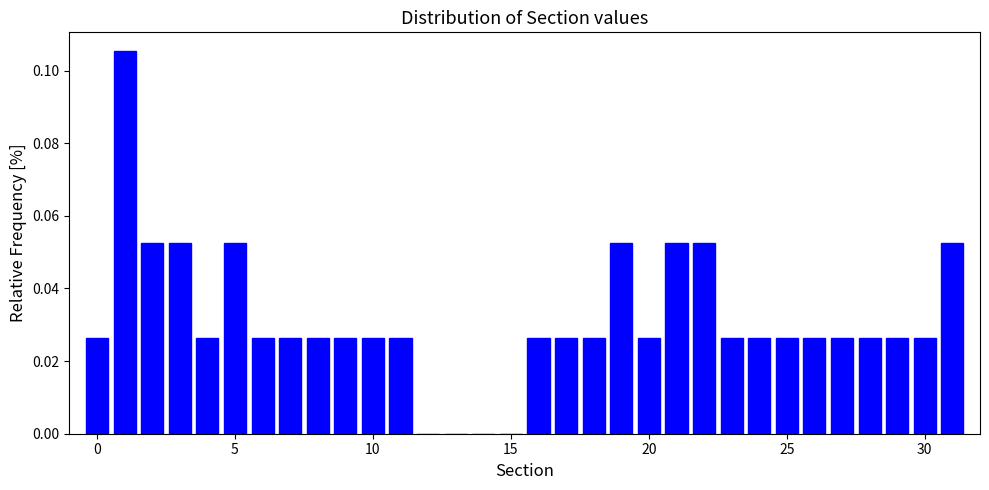

Around what value on the x-axis is the tallest bar? Give the approximate position of its centre, as read against the axis.

1.0